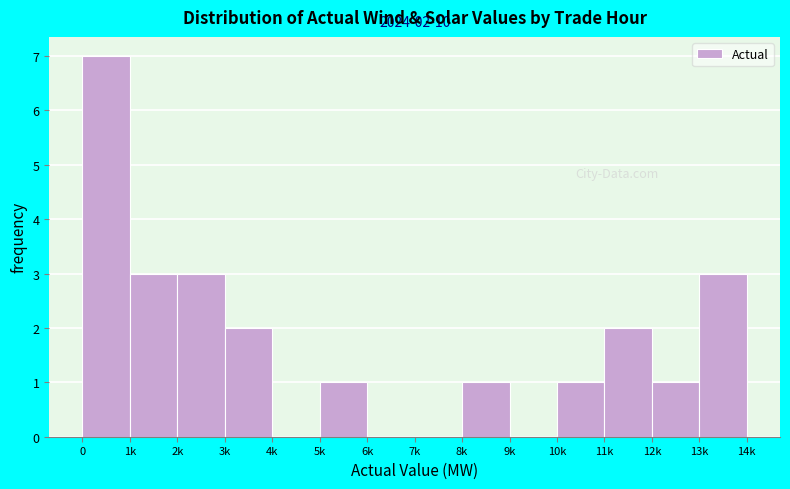

Reading left to right, transcribe all the data shown in this chart.

0=7	1k=3	2k=3	3k=2	4k=0	5k=1	6k=0	7k=0	8k=1	9k=0	10k=1	11k=2	12k=1	13k=3